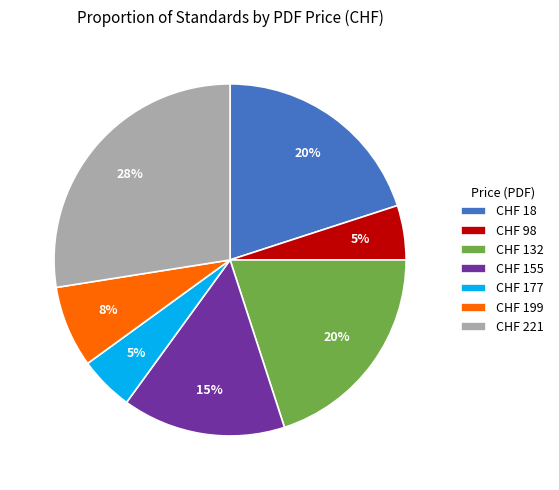

What is the largest slice in the pie chart?

CHF 221